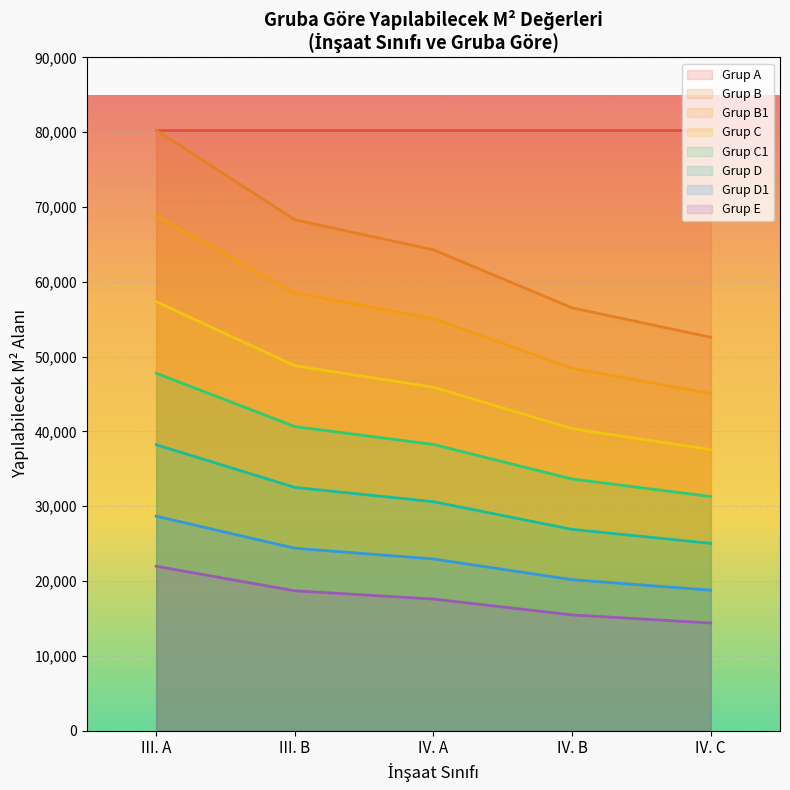

True or false: there are more than 2 points higher than both neighbors.

False